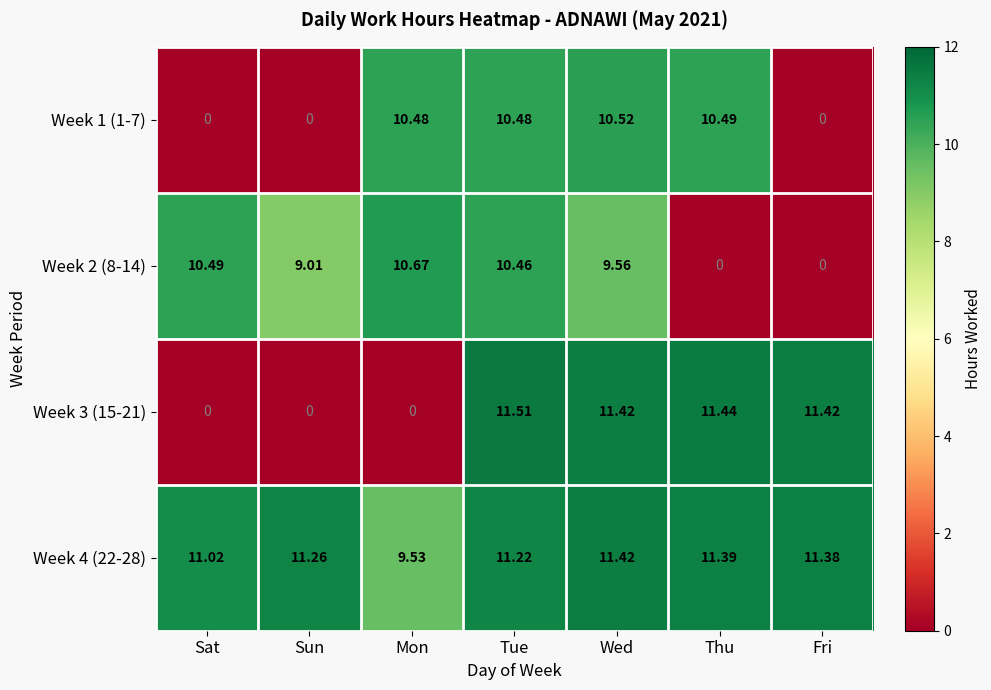

At which category is the sum across all series the highest?

Tue